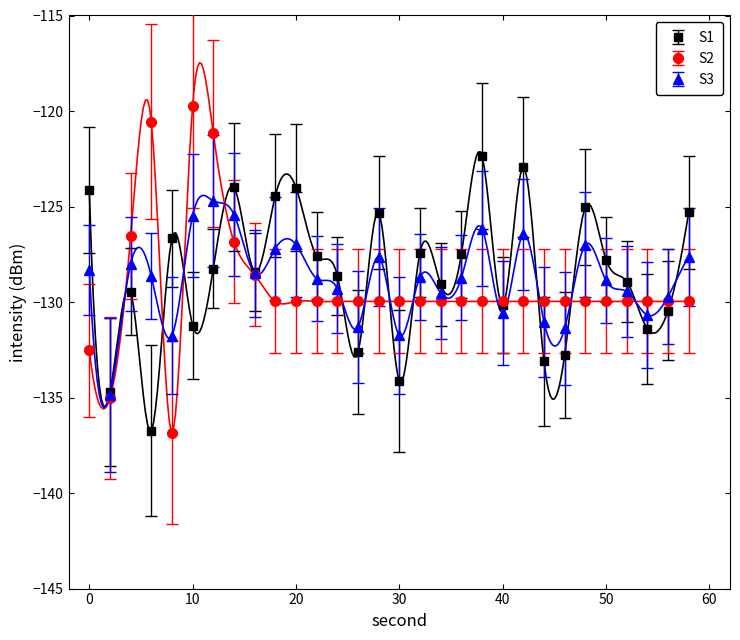

Reading left to right, extract all data points from this chart.

intensity(dBm) min0: 0=-124.2	2=-134.7	4=-129.4	6=-136.7	8=-126.7	10=-131.2	12=-128.2	14=-124.0	16=-128.4	18=-124.4	20=-124.0	22=-127.6	24=-128.6	26=-132.6	28=-125.3	30=-134.1	32=-127.4	34=-129.1	36=-127.5	38=-122.3	40=-130.2	42=-122.9	44=-133.1	46=-132.8	48=-125.0	50=-127.8	52=-128.9	54=-131.4	56=-130.5	58=-125.3
intensity(dBm) min1: 0=-132.5	2=-135.0	4=-126.6	6=-120.6	8=-136.8	10=-119.7	12=-121.2	14=-126.8	16=-128.6	18=-130.0	20=-130.0	22=-130.0	24=-130.0	26=-130.0	28=-130.0	30=-130.0	32=-130.0	34=-130.0	36=-130.0	38=-130.0	40=-130.0	42=-130.0	44=-130.0	46=-130.0	48=-130.0	50=-130.0	52=-130.0	54=-130.0	56=-130.0	58=-130.0
intensity(dBm) avg: 0=-128.3	2=-134.9	4=-128.0	6=-128.7	8=-131.8	10=-125.5	12=-124.7	14=-125.4	16=-128.5	18=-127.2	20=-127.0	22=-128.8	24=-129.3	26=-131.3	28=-127.6	30=-131.8	32=-128.7	34=-129.5	36=-128.7	38=-126.2	40=-130.6	42=-126.5	44=-131.0	46=-131.4	48=-127.0	50=-128.9	52=-129.4	54=-130.7	56=-129.7	58=-127.6